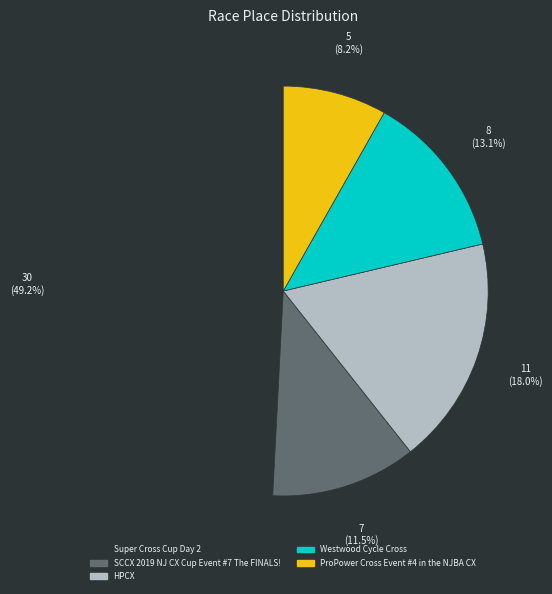

Does any single category account for the majority?

No